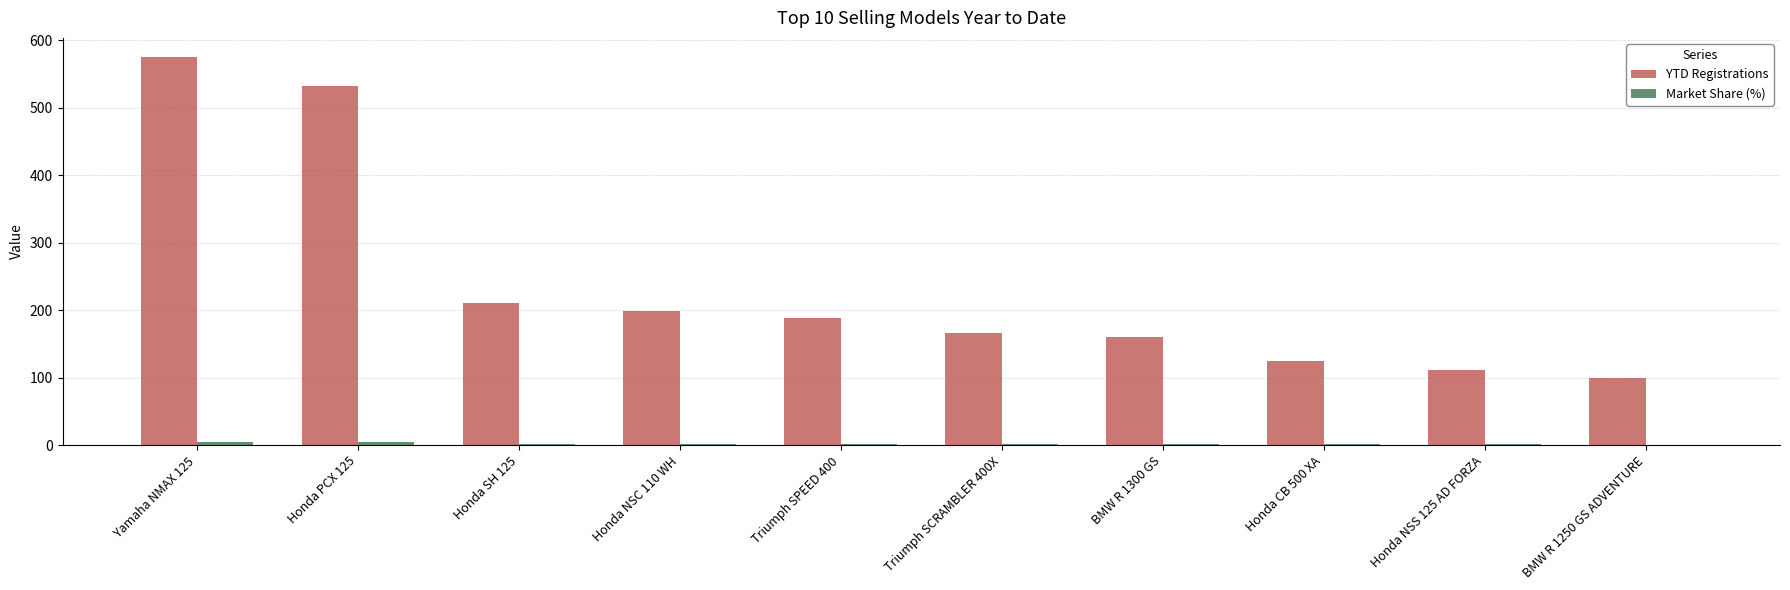

True or false: YTD Registrations has a value of 532.0 at Honda PCX 125.

True